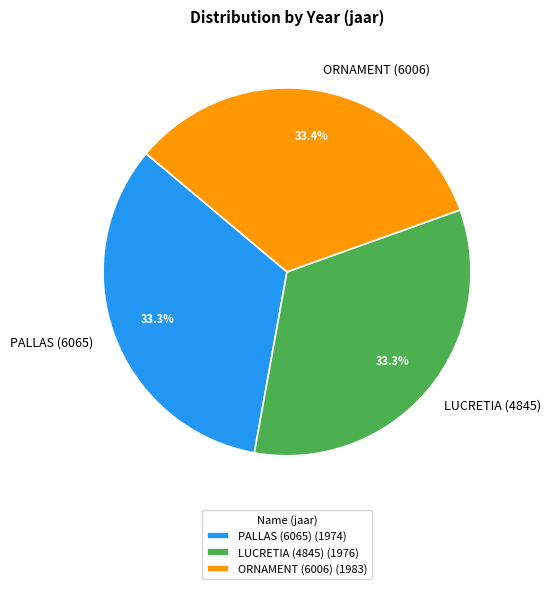

How many segments does this pie chart have?

3